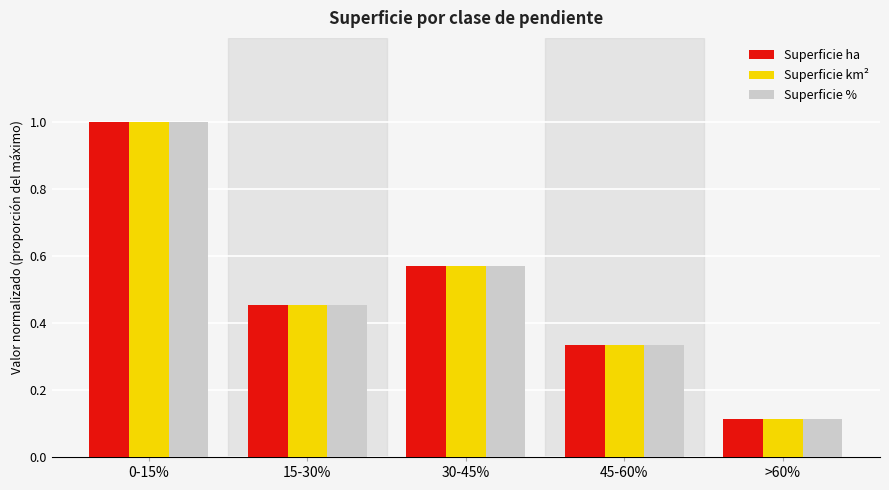

Is the value of Superficie km² at 0-15% greater than the value of Superficie ha at >60%?

Yes